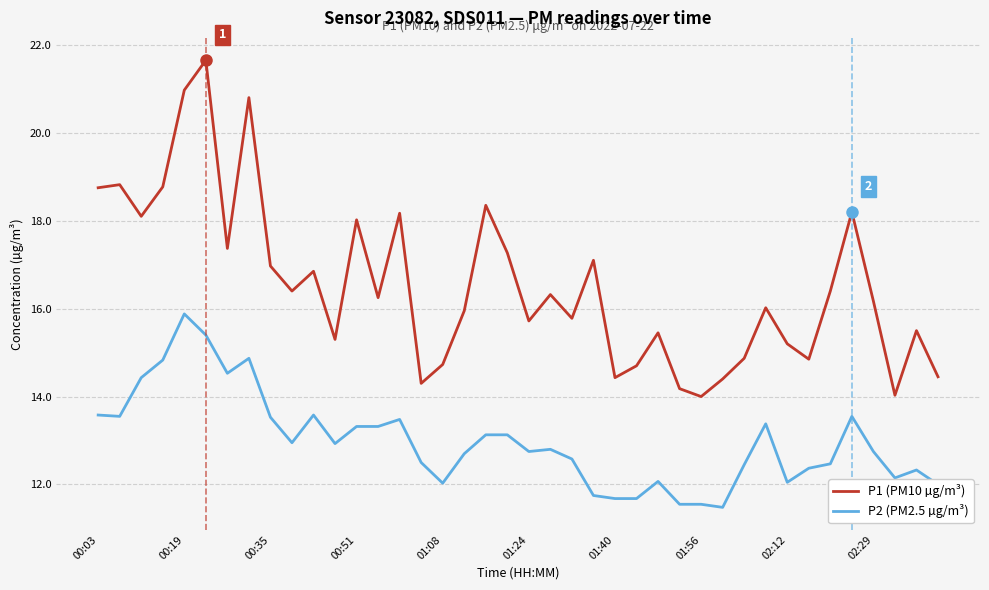

True or false: P1 (PM10 µg/m³) and P2 (PM2.5 µg/m³) cross at least once.

False